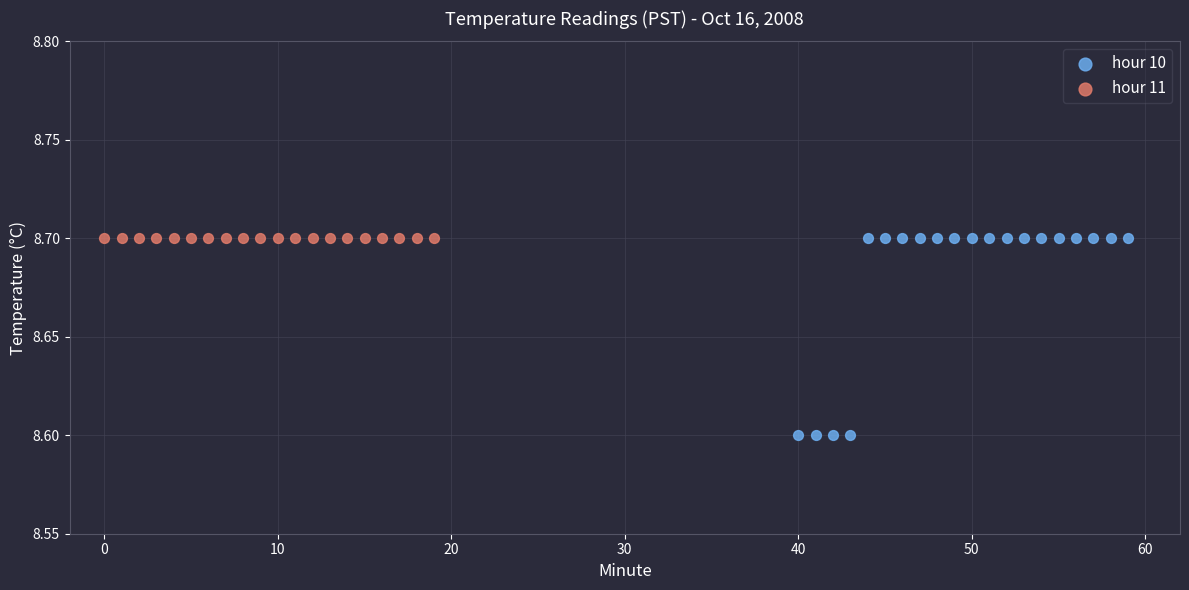

Which series reaches the minimum Y coordinate?

hour 10